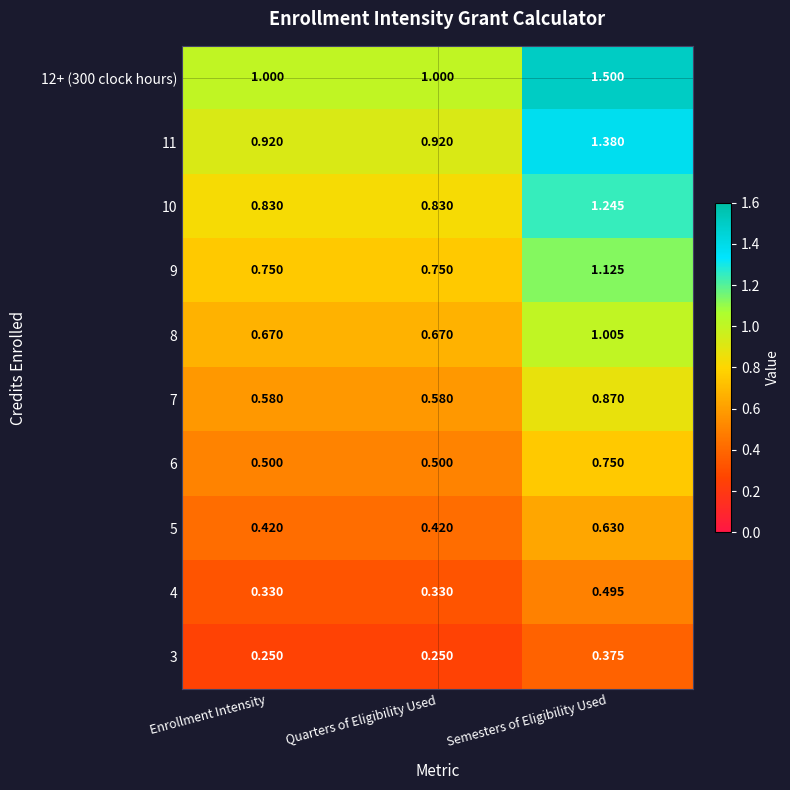

Which category has the highest value in the 9 series?

Semesters of Eligibility Used